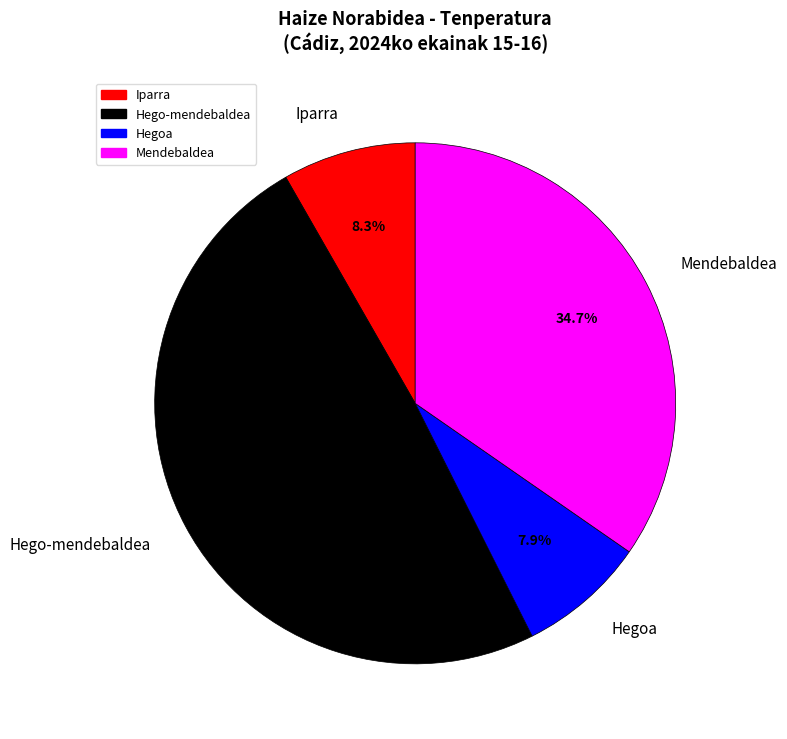

To the nearest percent, what portion does Hego-mendebaldea represent?

49%